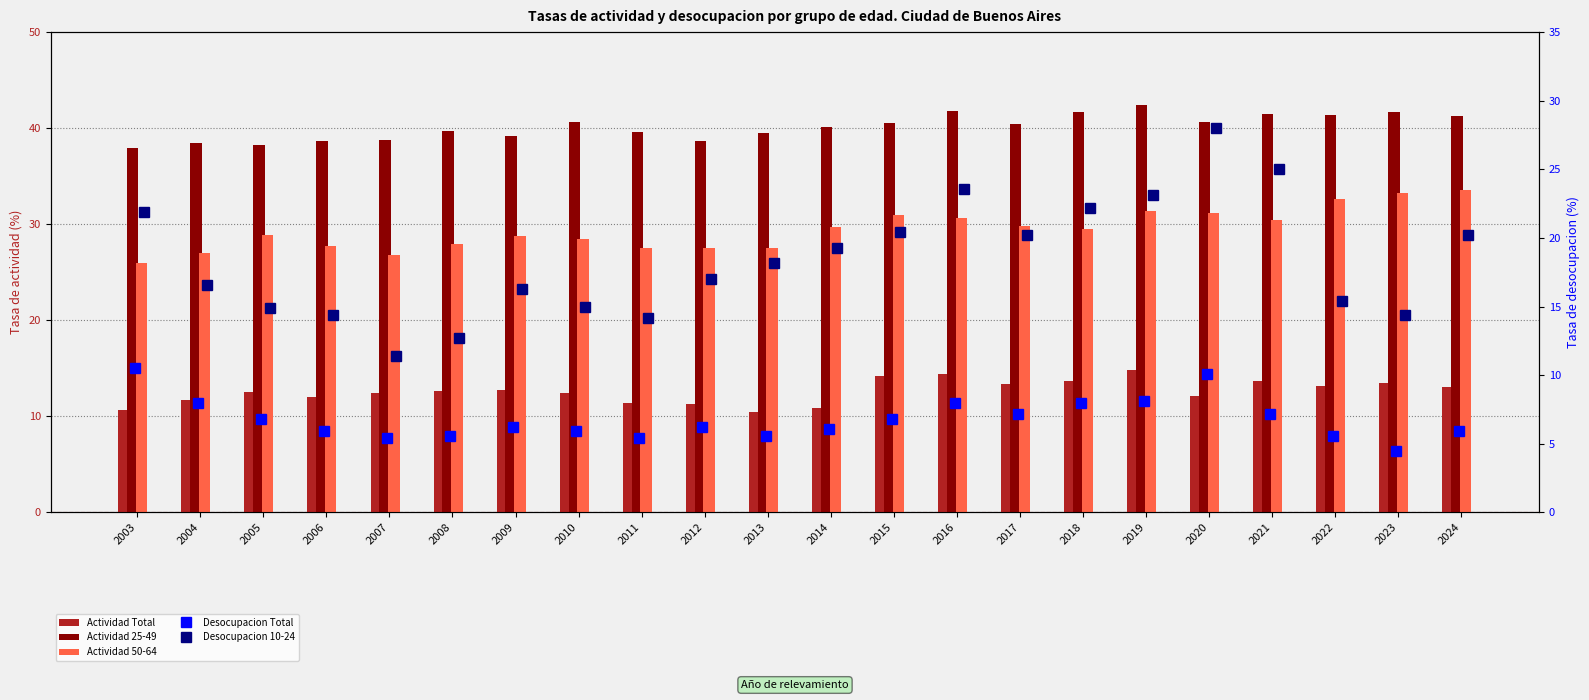

Which series has the largest range (max minus min)?

Desocupacion 10-24